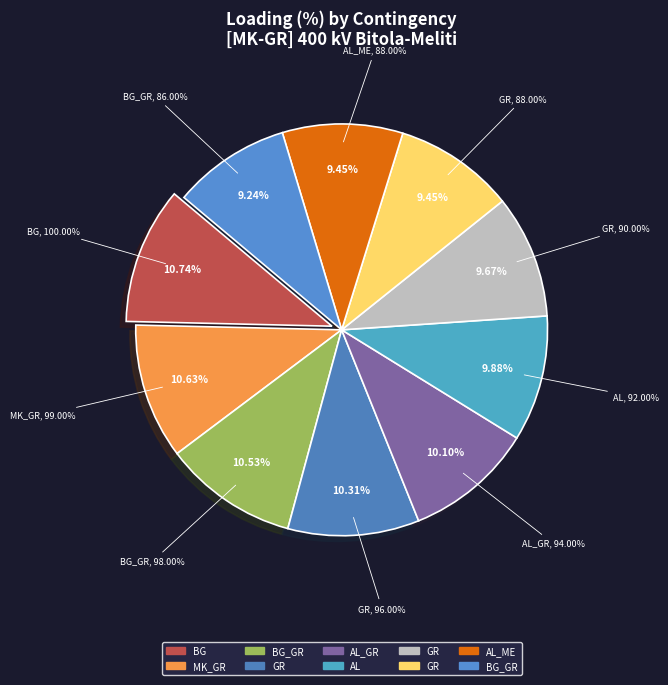

Combined, do BG (N-1 Chervena Mogila) and GR (N-1 Filippoi-Lagadas ck.2) account for over 50%?

No